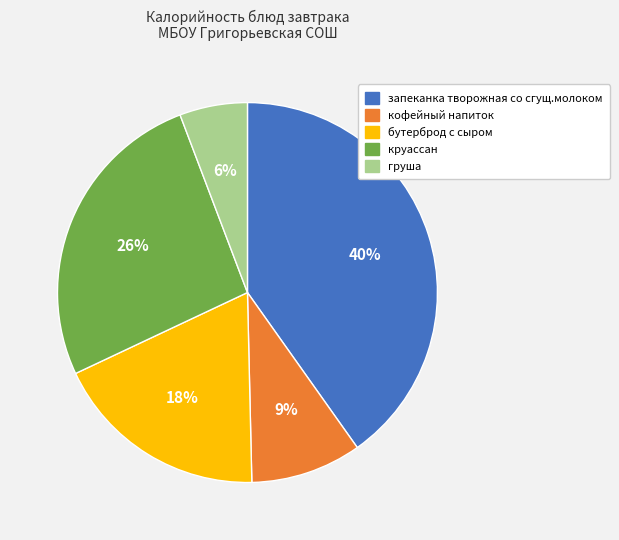

Is there any slice that represents more than half of the pie?

No